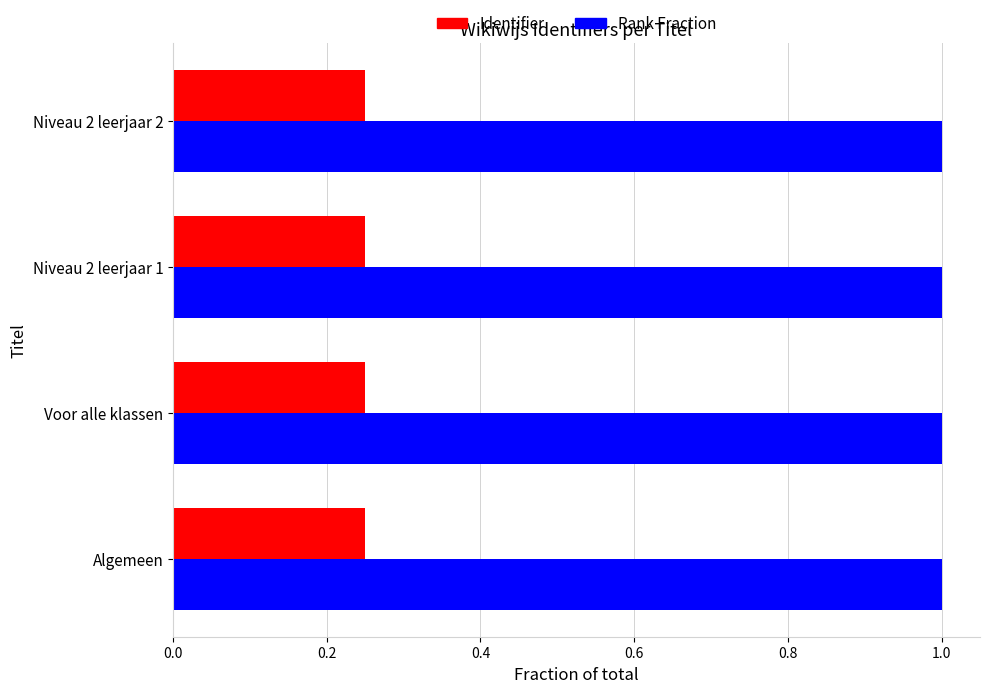

Which series has the largest total across all categories?

Rank Fraction